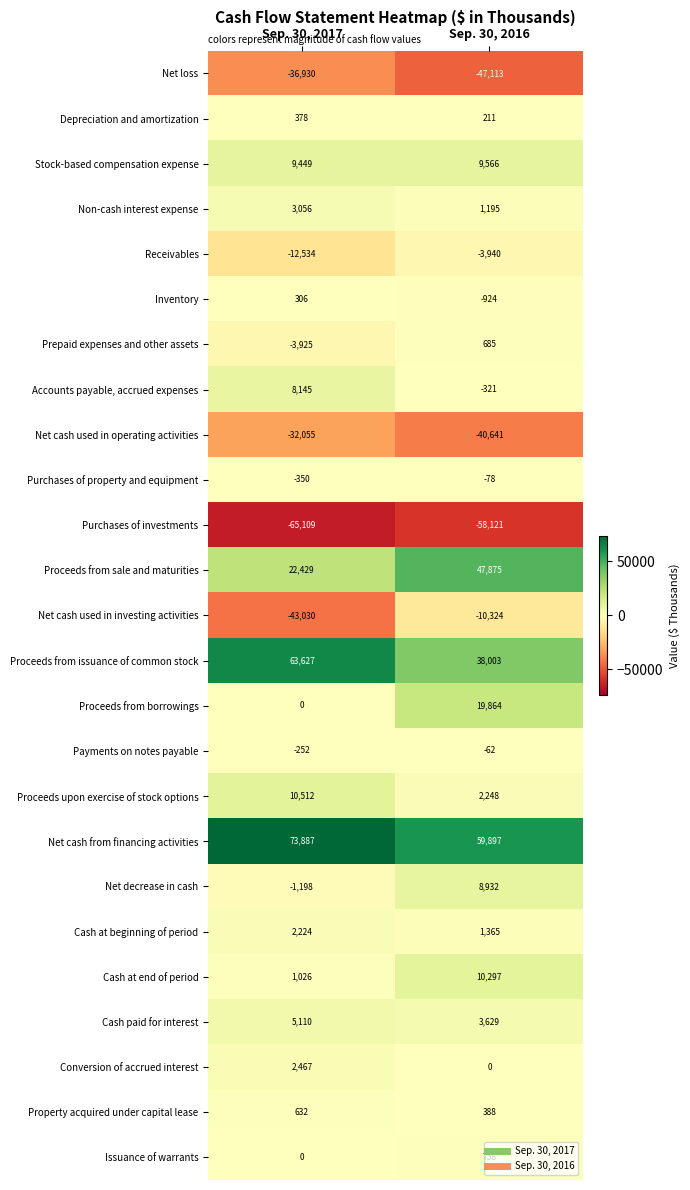

What is the sum of the Cash paid for interest values at Sep. 30, 2016 and Sep. 30, 2017?

8739